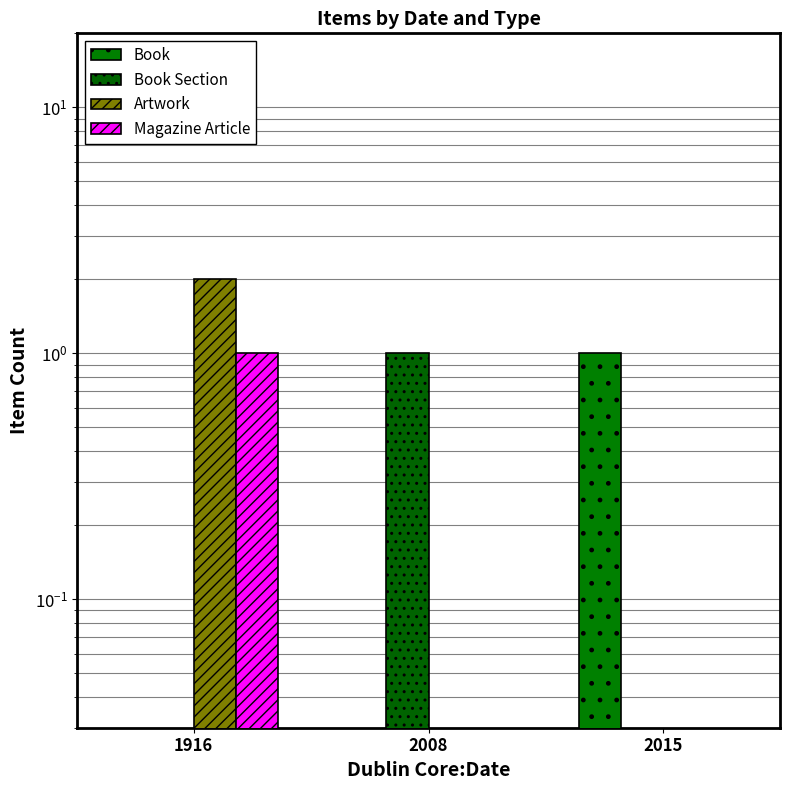

What is the total value across all series at 2008?

1.0